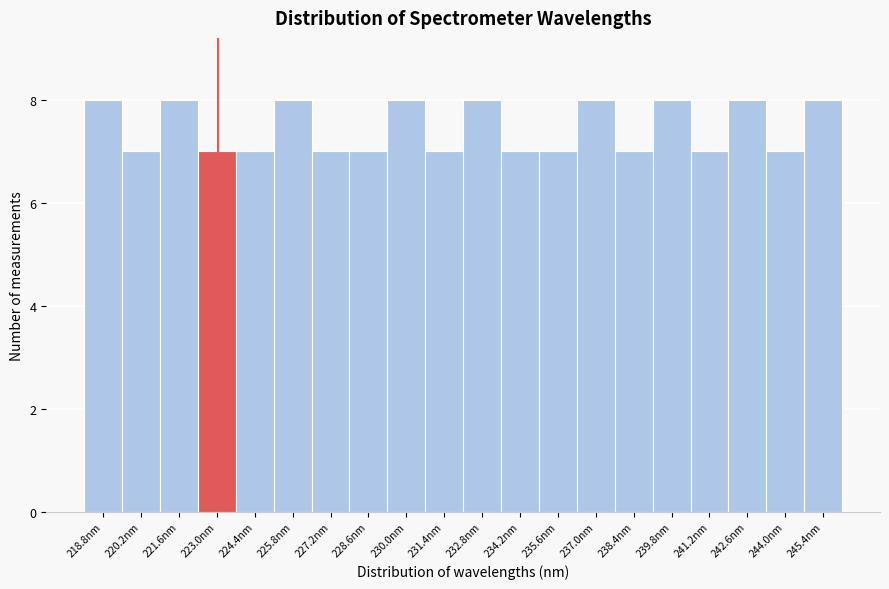

Reading left to right, list every bar in this chart as the range it spans on the x-axis followed by its height. Neither the bar edges nor the heights are printed on the chart, so give them approximately, as read against the axes.

218.0 to 219.4: 8
219.4 to 220.8: 7
220.8 to 222.2: 8
222.2 to 223.6: 7
223.6 to 225.0: 7
225.0 to 226.4: 8
226.4 to 227.8: 7
227.8 to 229.2: 7
229.2 to 230.6: 8
230.6 to 232.0: 7
232.0 to 233.6: 8
233.6 to 235.0: 7
235.0 to 236.4: 7
236.4 to 237.8: 8
237.8 to 239.2: 7
239.2 to 240.6: 8
240.6 to 242.0: 7
242.0 to 243.4: 8
243.4 to 244.8: 7
244.8 to 246.2: 8